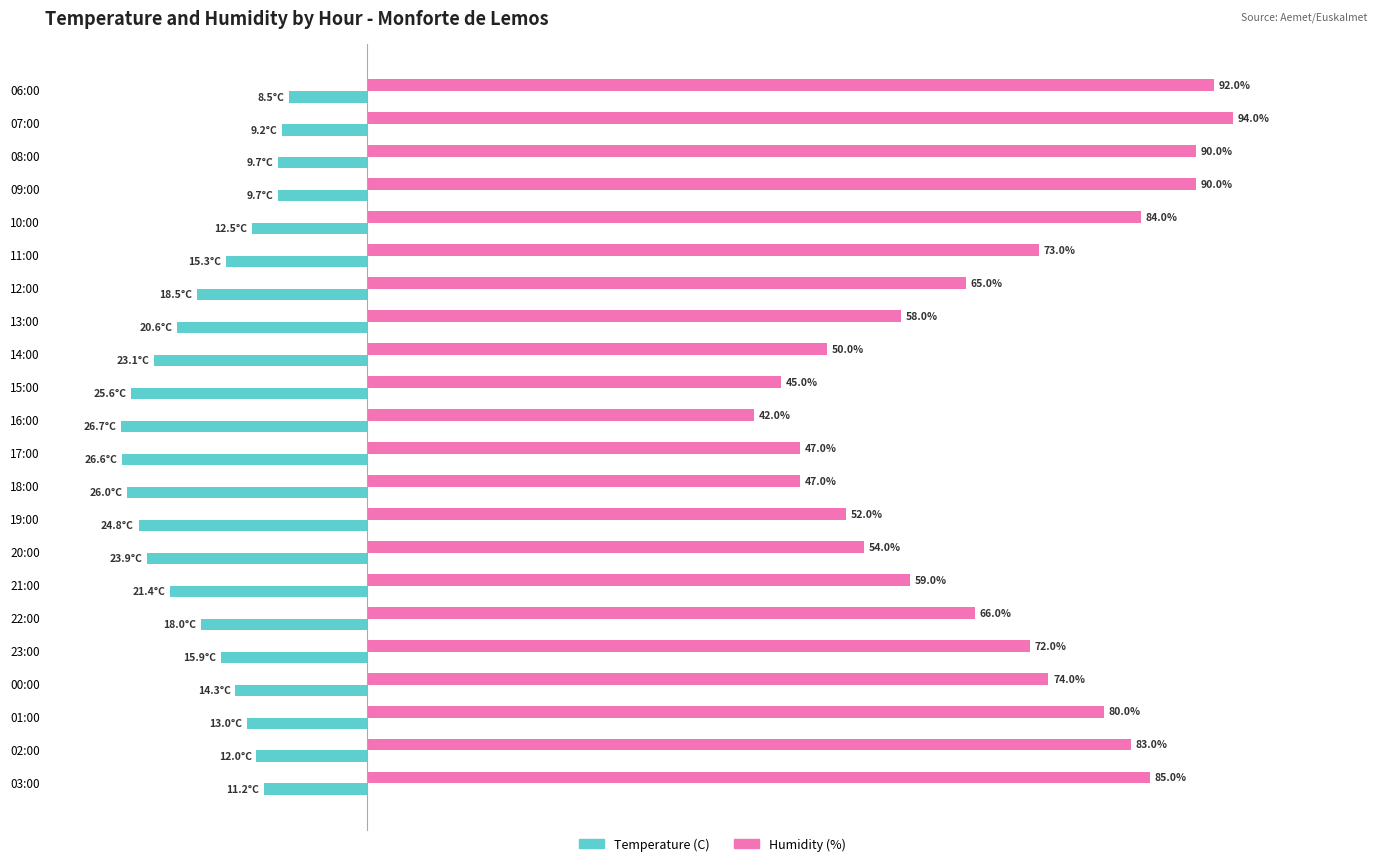

Rank the series by their average value, from lowest to highest.

Temperature (C), Humidity (%)